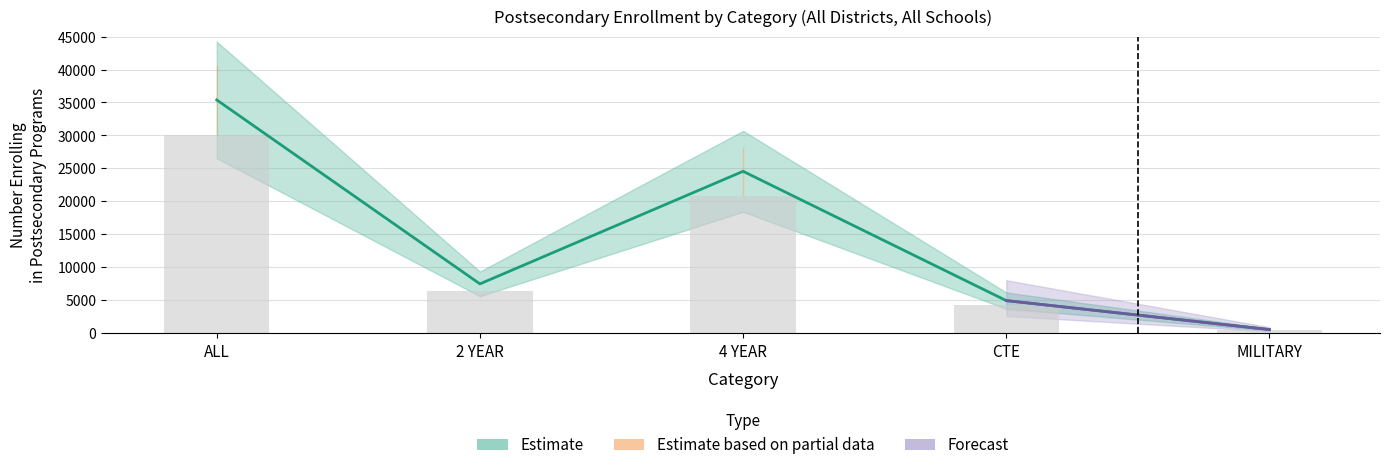

Which series has the largest range (max minus min)?

Estimate